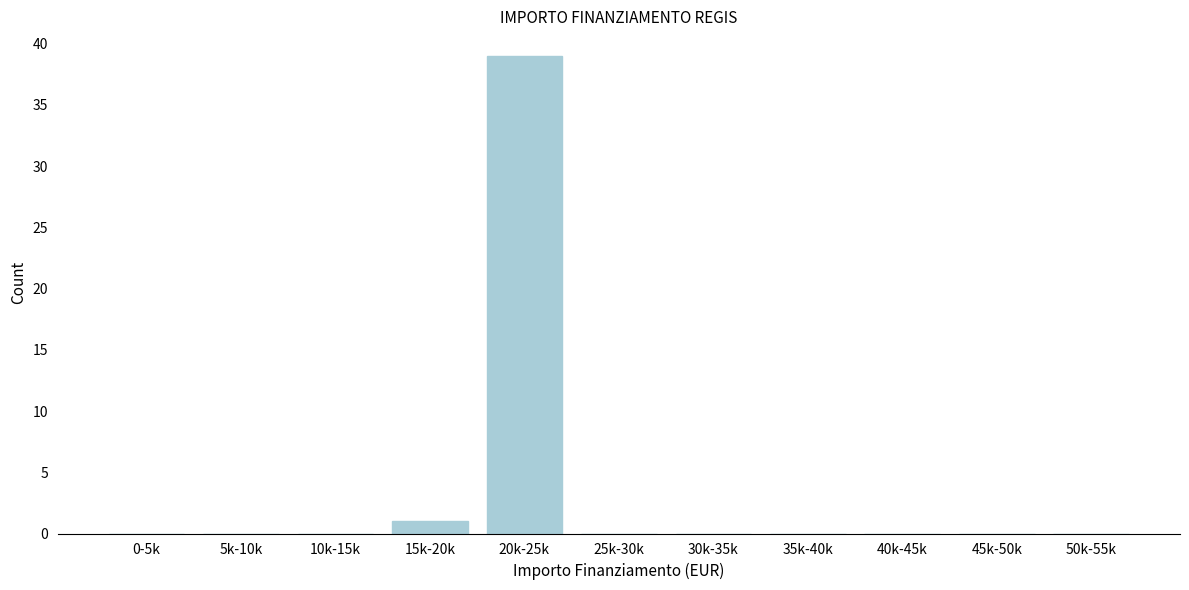

Reading left to right, extract all data points from this chart.

0-5k=0	5k-10k=0	10k-15k=0	15k-20k=1	20k-25k=39	25k-30k=0	30k-35k=0	35k-40k=0	40k-45k=0	45k-50k=0	50k-55k=0